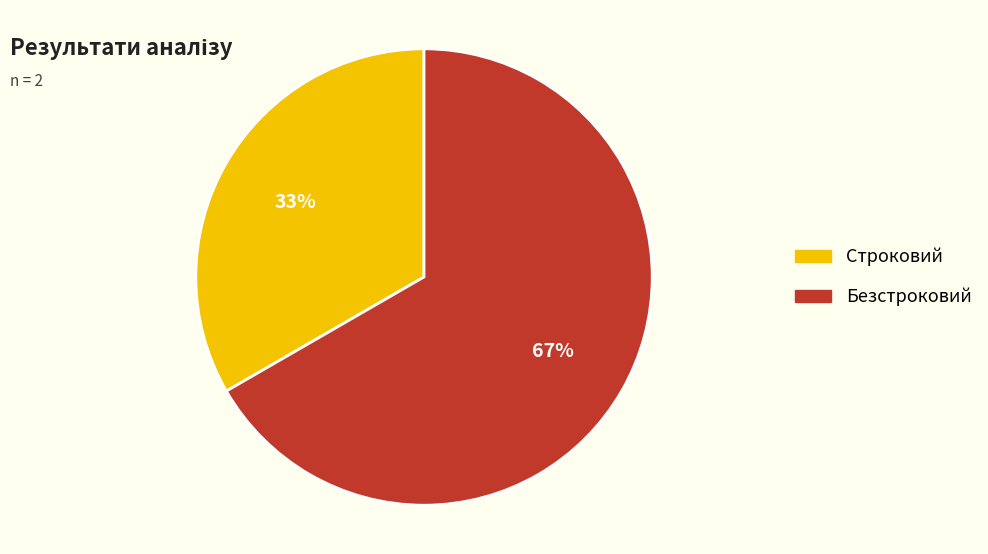

Do Строковий and Безстроковий together represent more than half of the pie?

Yes